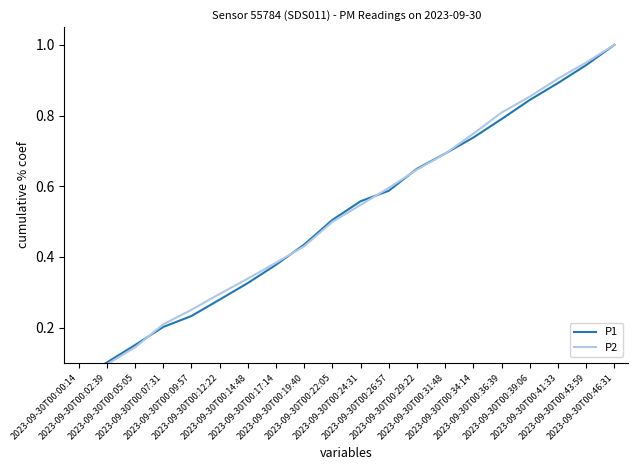

Reading left to right, what are all the values shown in this chart?

P1: 2023-09-30T00:00:14=0.1	2023-09-30T00:02:39=0.1	2023-09-30T00:05:05=0.2	2023-09-30T00:07:31=0.2	2023-09-30T00:09:57=0.2	2023-09-30T00:12:22=0.3	2023-09-30T00:14:48=0.3	2023-09-30T00:17:14=0.4	2023-09-30T00:19:40=0.4	2023-09-30T00:22:05=0.5	2023-09-30T00:24:31=0.6	2023-09-30T00:26:57=0.6	2023-09-30T00:29:22=0.6	2023-09-30T00:31:48=0.7	2023-09-30T00:34:14=0.7	2023-09-30T00:36:39=0.8	2023-09-30T00:39:06=0.8	2023-09-30T00:41:33=0.9	2023-09-30T00:43:59=0.9	2023-09-30T00:46:31=1.0
P2: 2023-09-30T00:00:14=0.1	2023-09-30T00:02:39=0.1	2023-09-30T00:05:05=0.1	2023-09-30T00:07:31=0.2	2023-09-30T00:09:57=0.3	2023-09-30T00:12:22=0.3	2023-09-30T00:14:48=0.3	2023-09-30T00:17:14=0.4	2023-09-30T00:19:40=0.4	2023-09-30T00:22:05=0.5	2023-09-30T00:24:31=0.5	2023-09-30T00:26:57=0.6	2023-09-30T00:29:22=0.6	2023-09-30T00:31:48=0.7	2023-09-30T00:34:14=0.7	2023-09-30T00:36:39=0.8	2023-09-30T00:39:06=0.9	2023-09-30T00:41:33=0.9	2023-09-30T00:43:59=1.0	2023-09-30T00:46:31=1.0